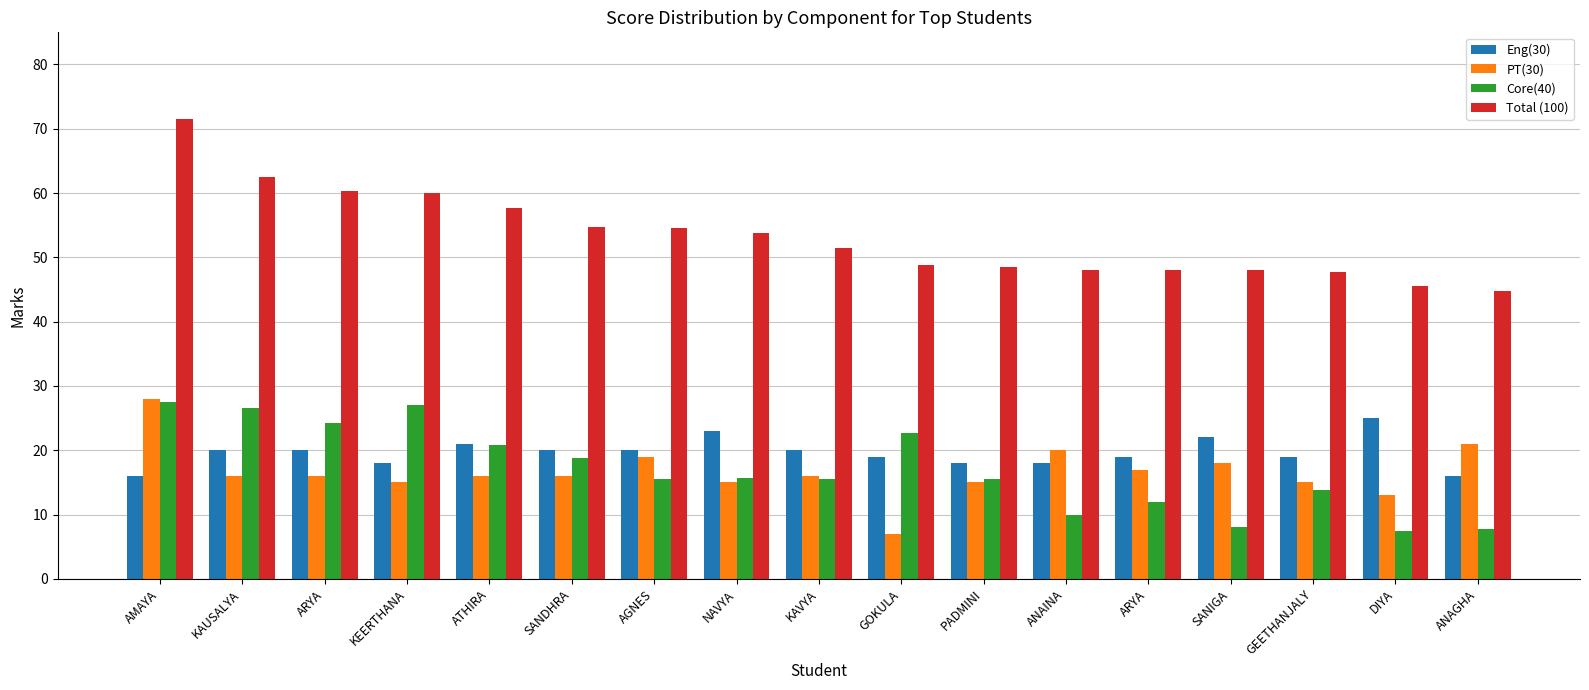

What are all the series names shown in the legend?

Eng(30), PT(30), Core(40), Total (100)